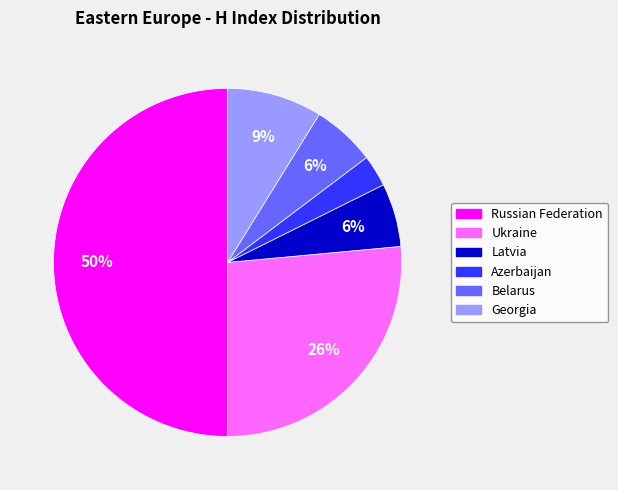

True or false: Georgia accounts for 9% of the total.

True